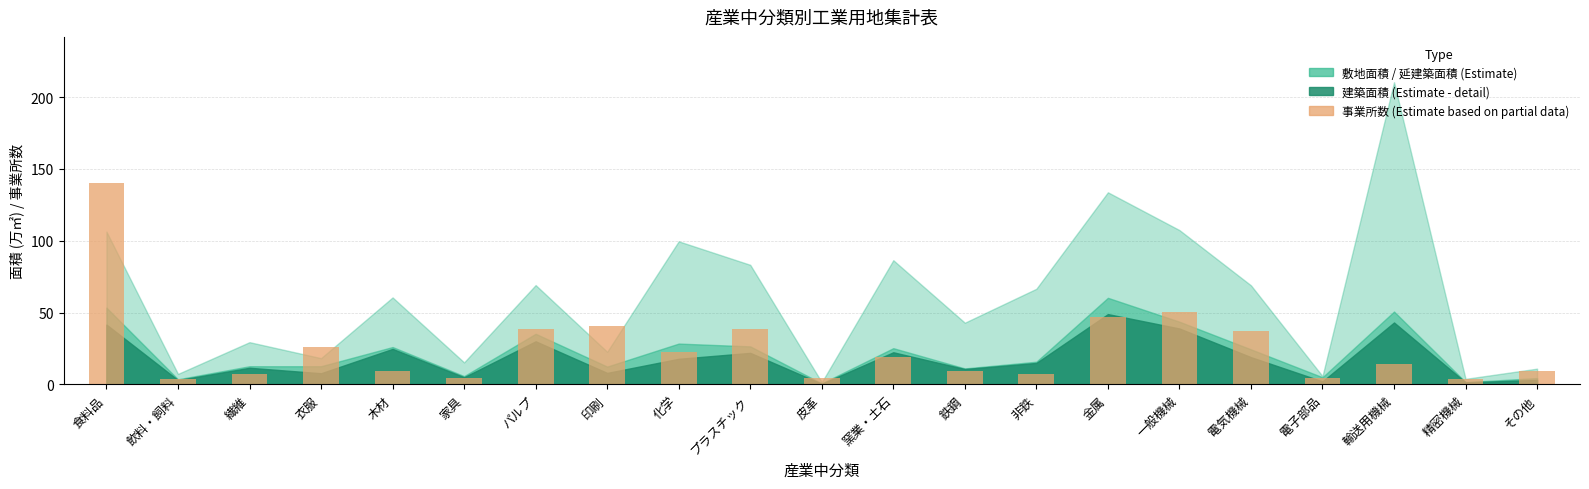

What is the label of the 17th bar from the right?

木材